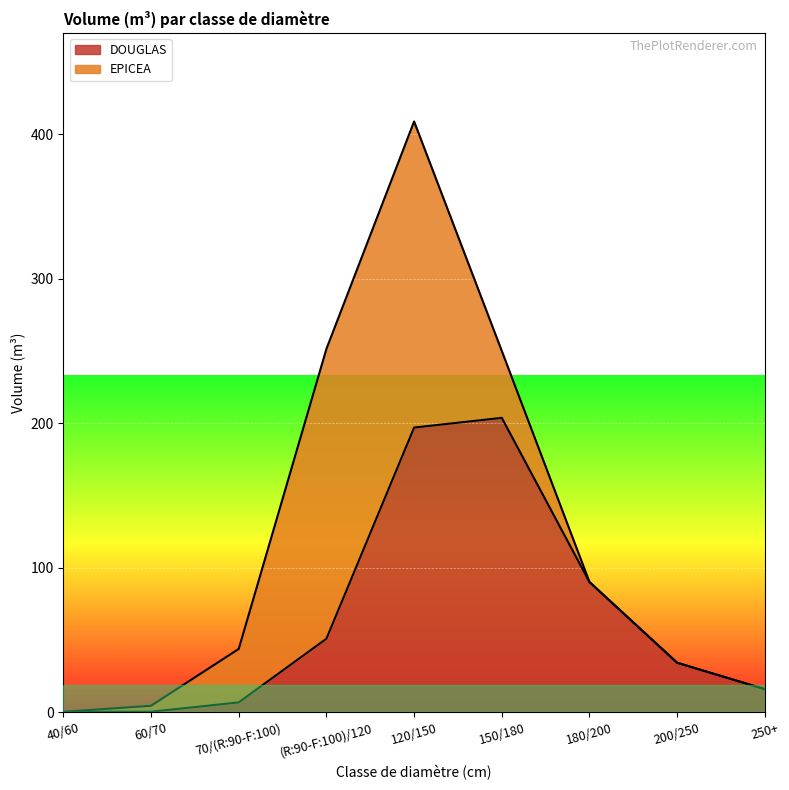

What position from the left is 200/250?

8